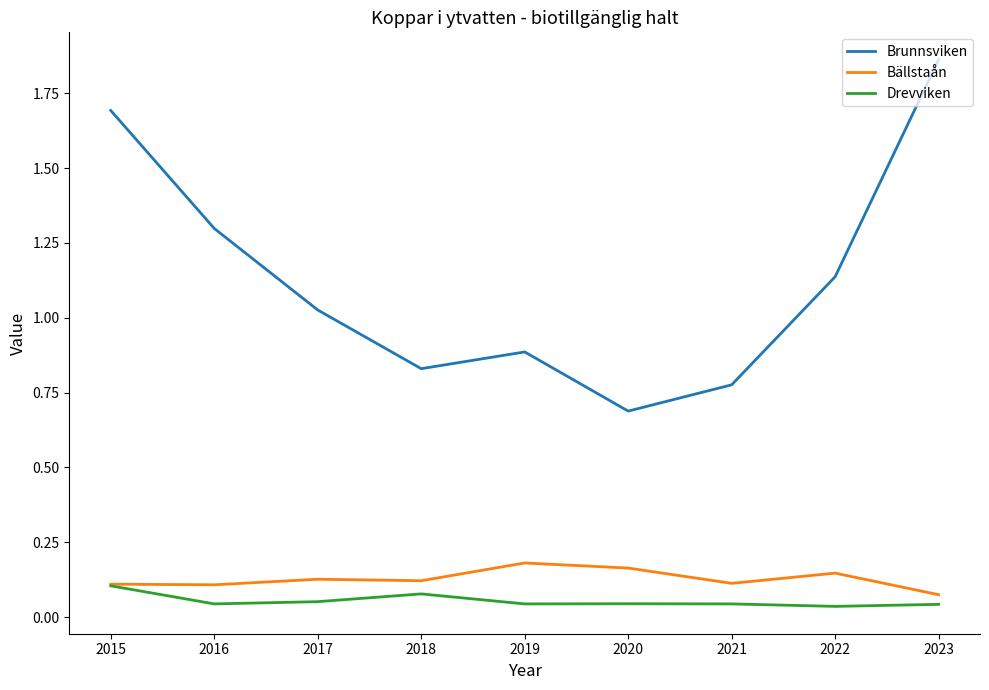

What is the spread (max minus min) of values at 2023?

1.8